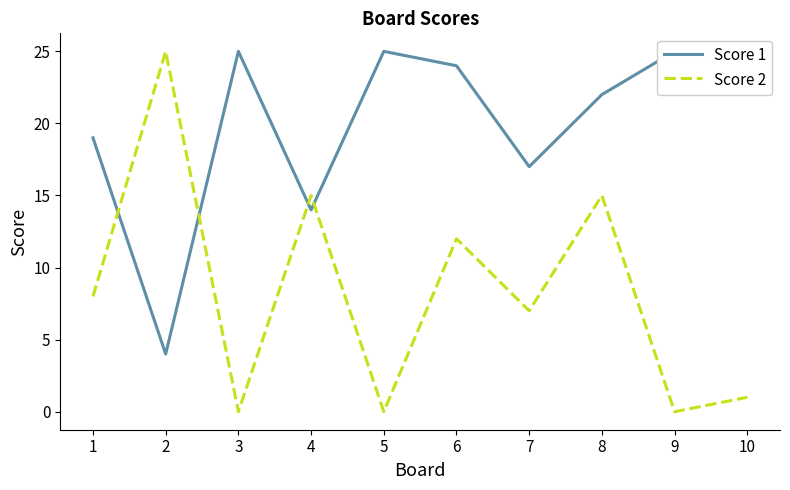

What is the difference between the maximum and minimum values in the Score 1 series?

21